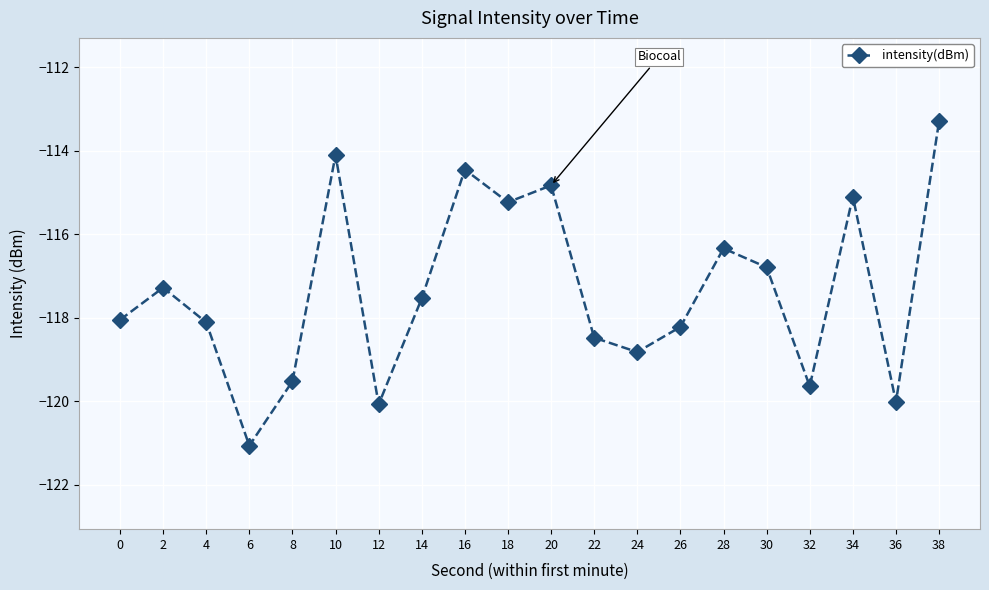

The chart shows a value of -121.1 at 6. True or false?

True